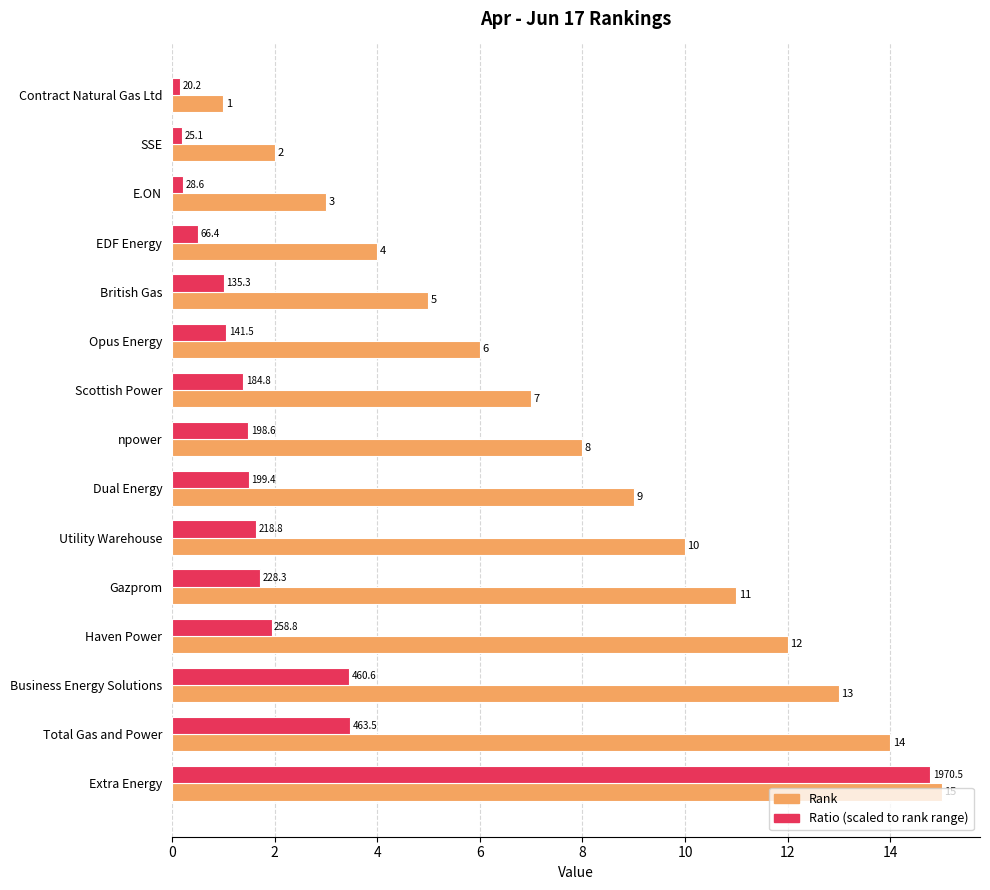

At which category is the sum across all series the highest?

Extra Energy